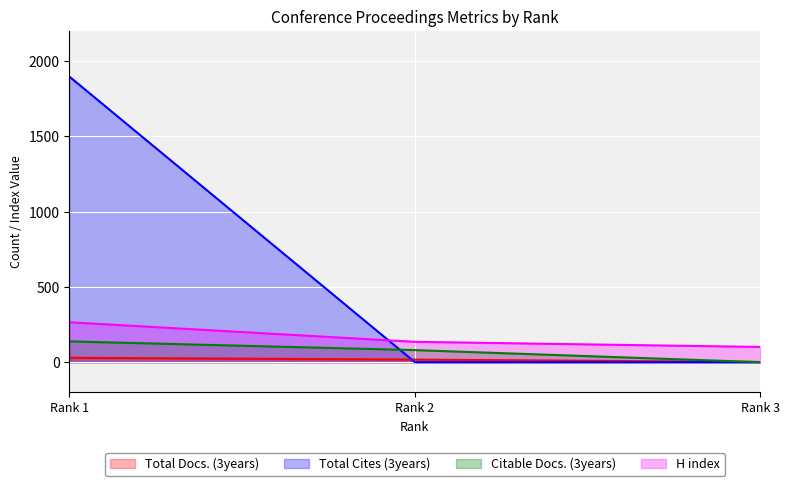

What is the difference between the second highest and minimum values in the Citable Docs. (3years) series?

80